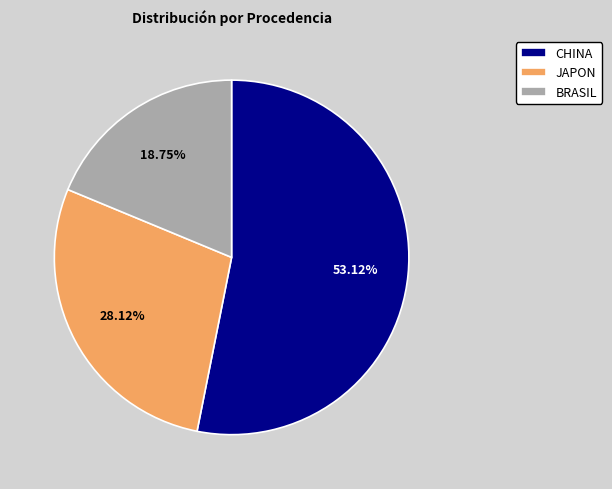

To the nearest percent, what is the difference between the CHINA and JAPON slice percentages?

25%